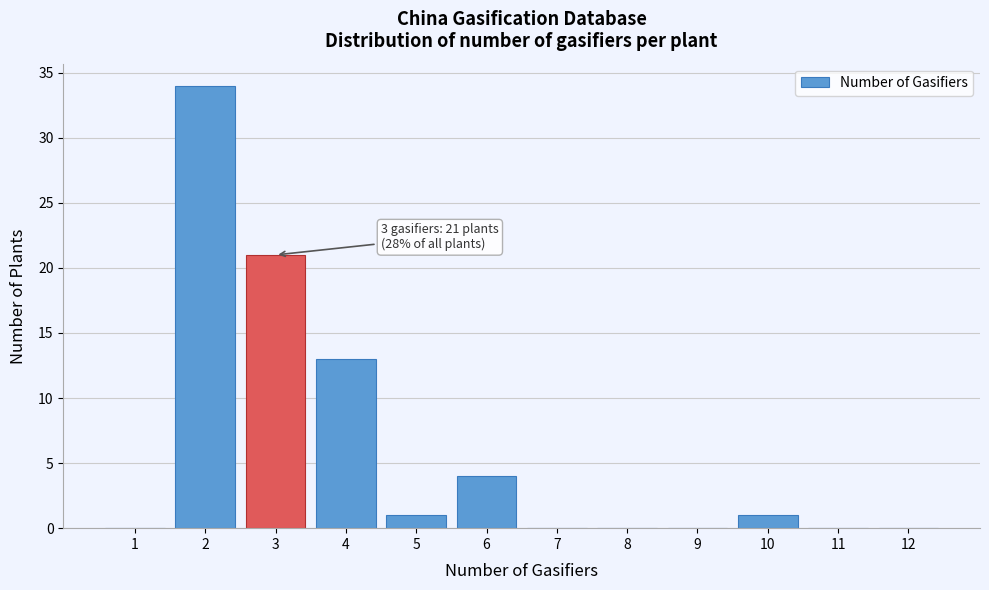

Reading left to right, list all the values displayed in this chart.

1=0	2=34	3=21	4=13	5=1	6=4	7=0	8=0	9=0	10=1	11=0	12=0